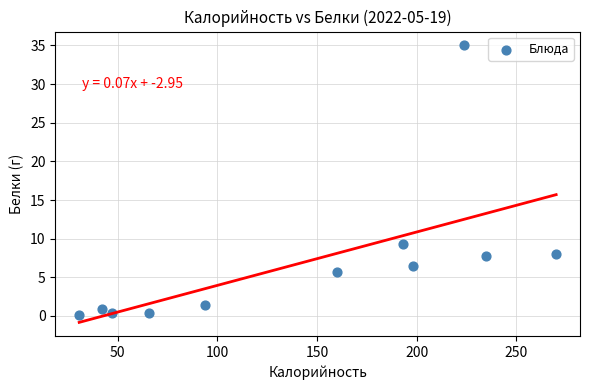

What Y value in the scatter plot is closest to 17?

9.3